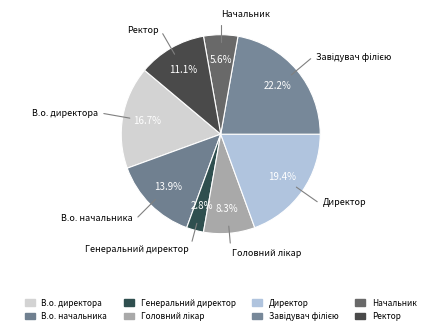

Which has a higher value, Головний лікар or Директор?

Директор